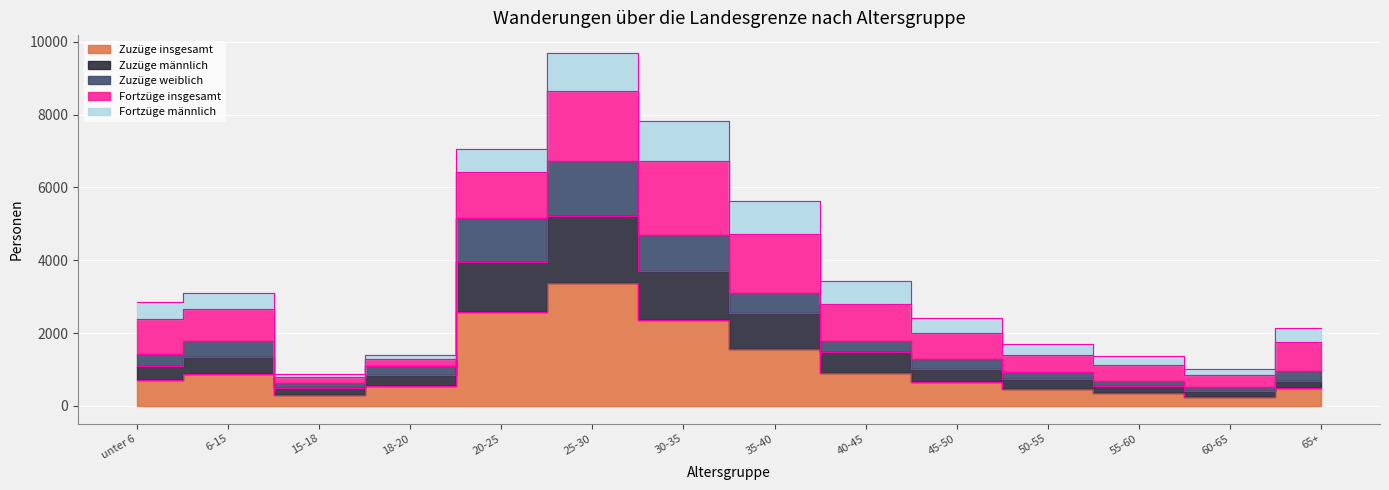

Is it true that Zuzüge insgesamt equals 288 at 40-45?

False